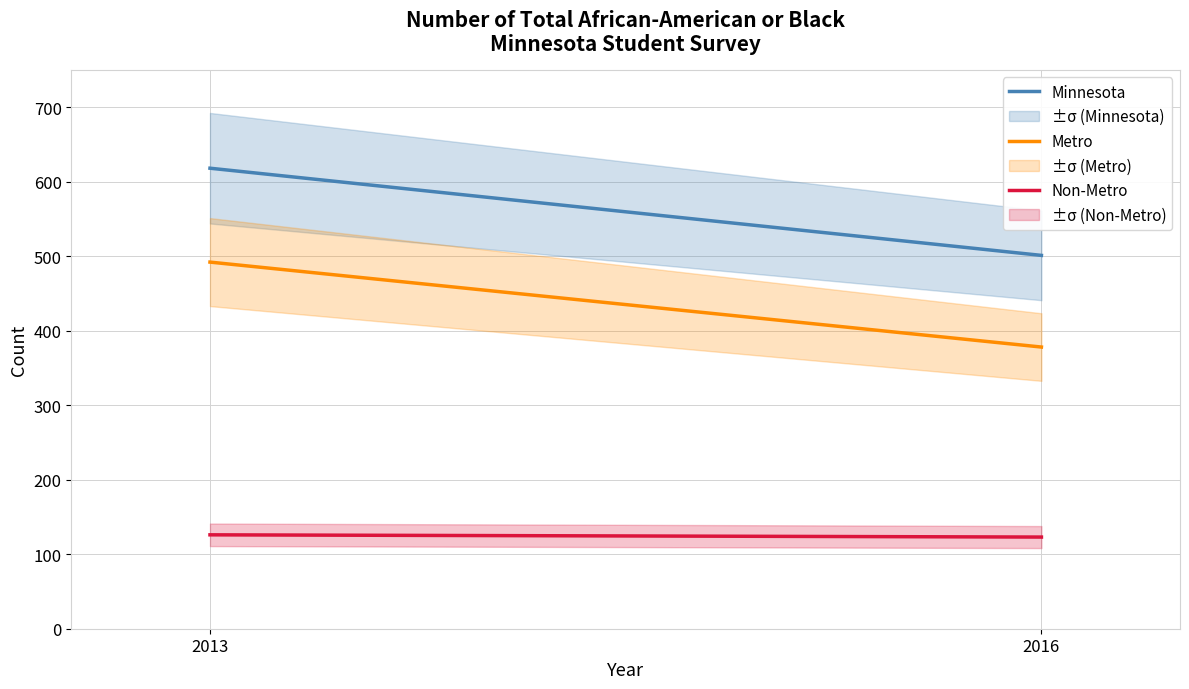

Reading left to right, transcribe all the data shown in this chart.

Minnesota: 618	501
Metro: 492	378
Non-Metro: 126	123